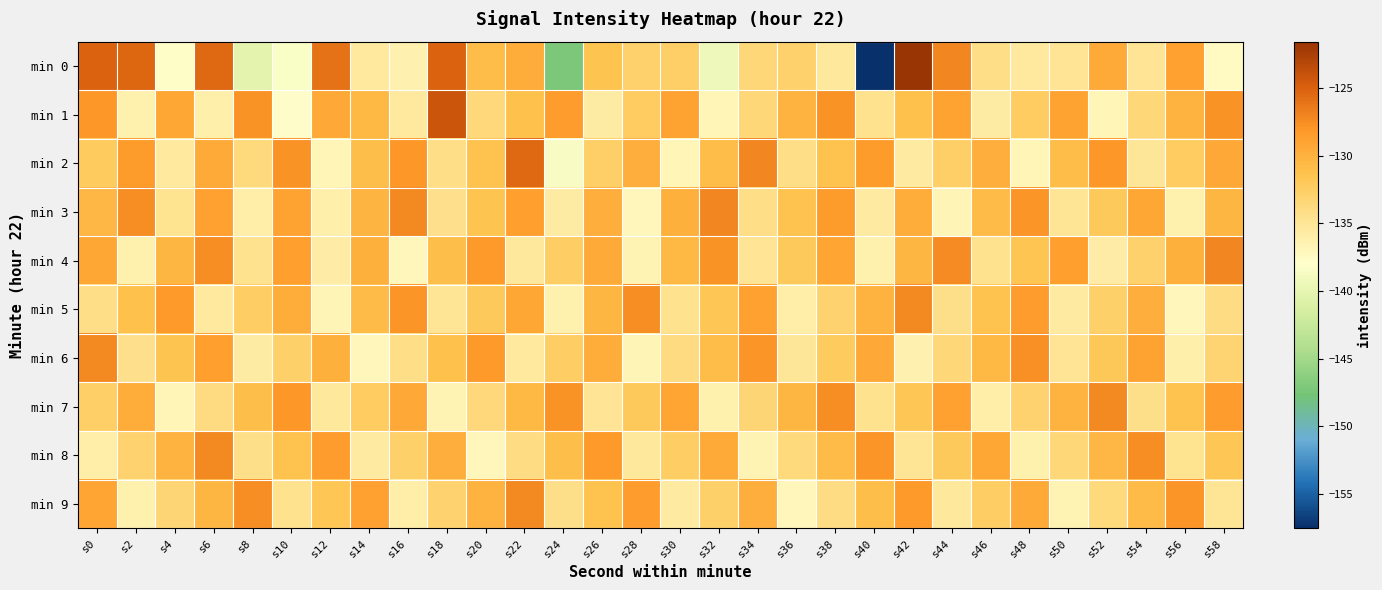

What is the smallest value displayed?

-157.5